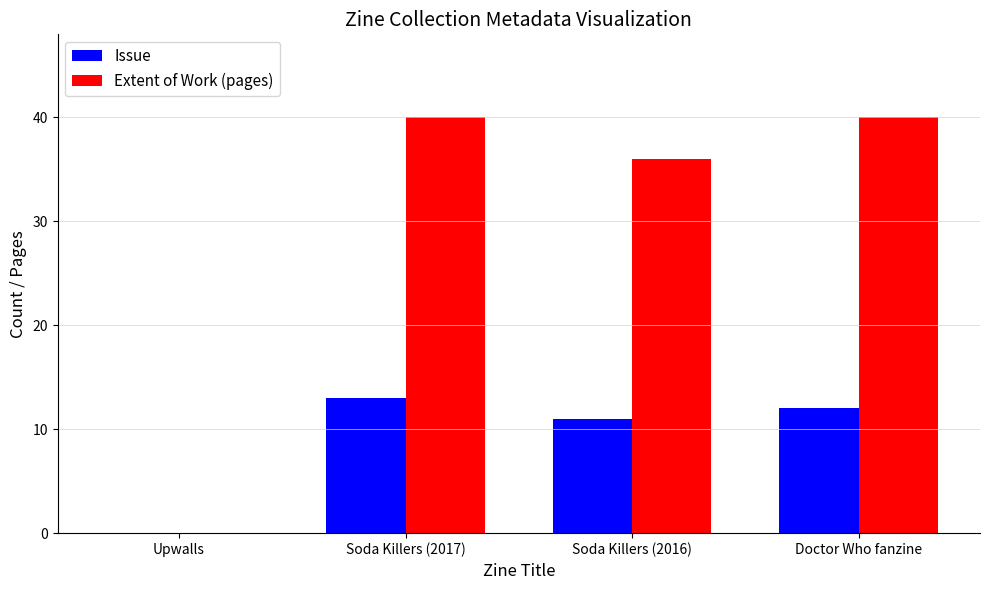

Reading left to right, list all the values displayed in this chart.

Issue: Upwalls=0	Soda Killers (2017)=13	Soda Killers (2016)=11	Doctor Who fanzine=12
Extent of Work (pages): Upwalls=0	Soda Killers (2017)=40	Soda Killers (2016)=36	Doctor Who fanzine=40